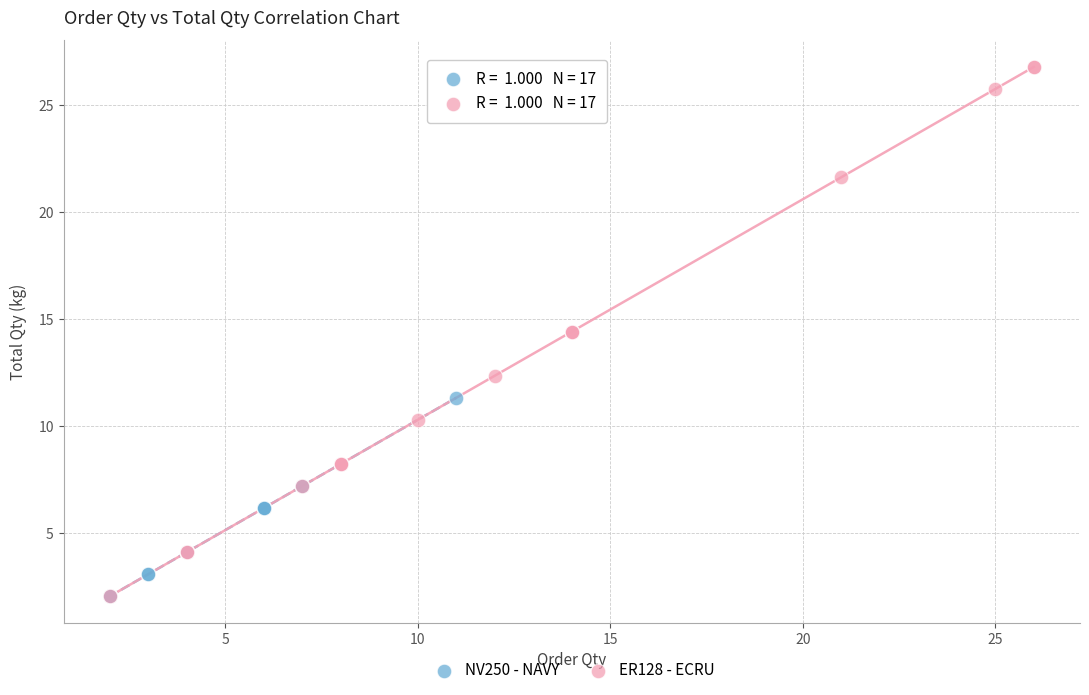

Which series contains the highest Y value?

ER128 - ECRU